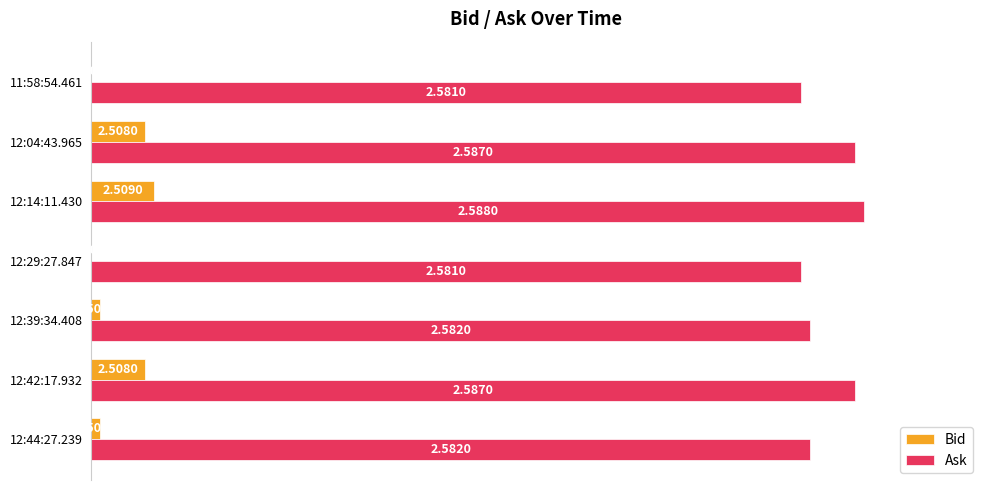

Which series has the largest total across all categories?

Ask